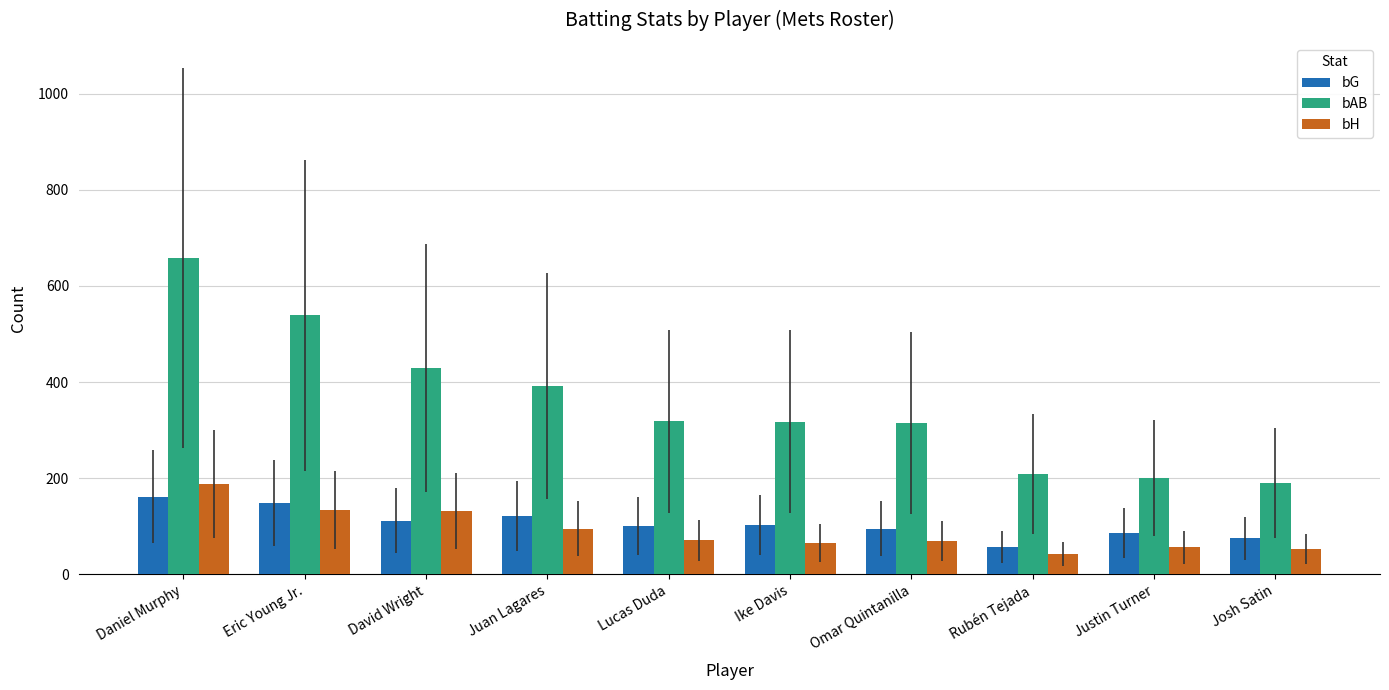

How many bars are there in total?

30